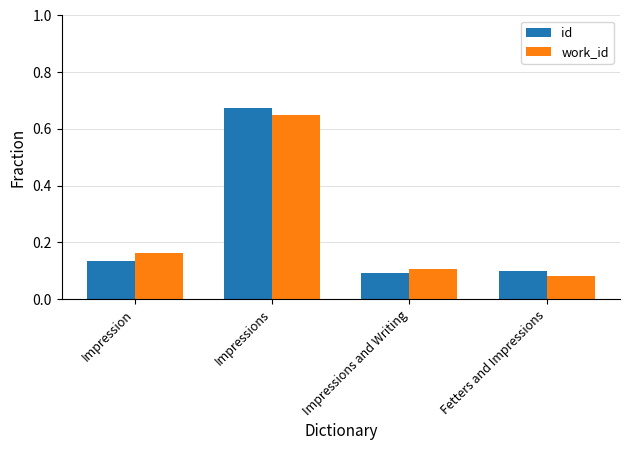

At how many categories does at least one series exceed 0?

4